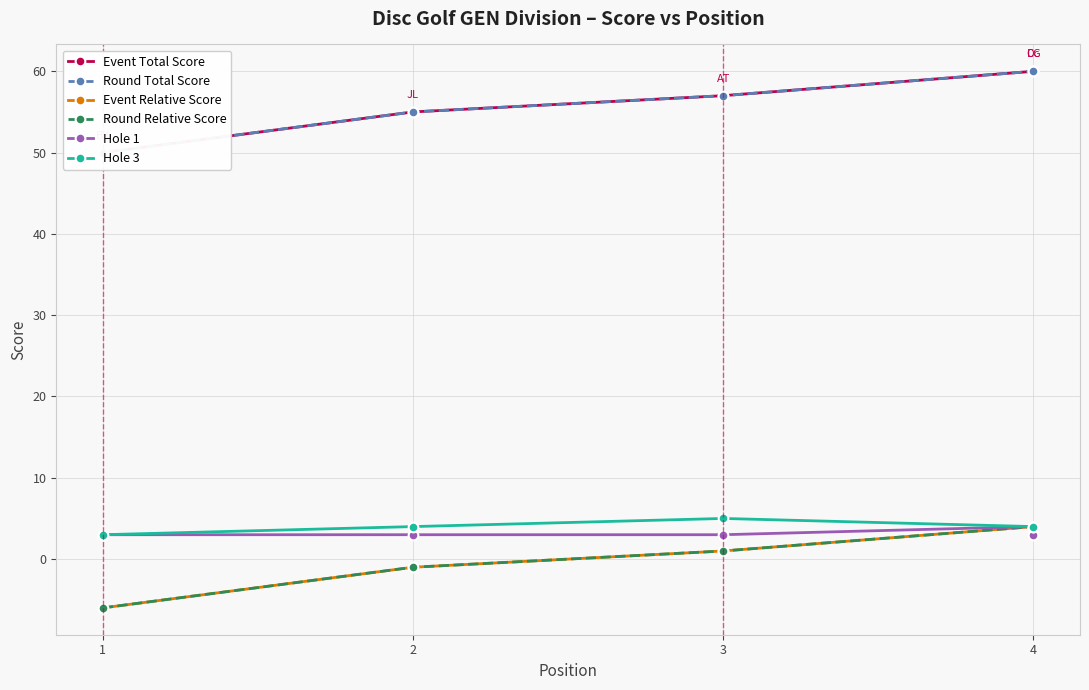

How many data points in Round Relative Score are less than 1?

2